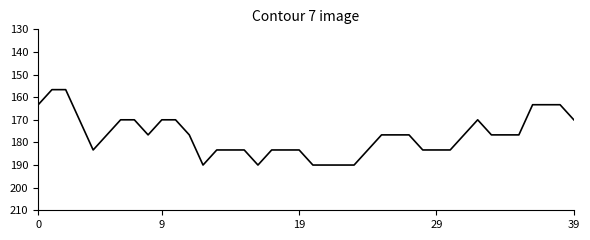

What is the maximum value shown in the chart?

190.0